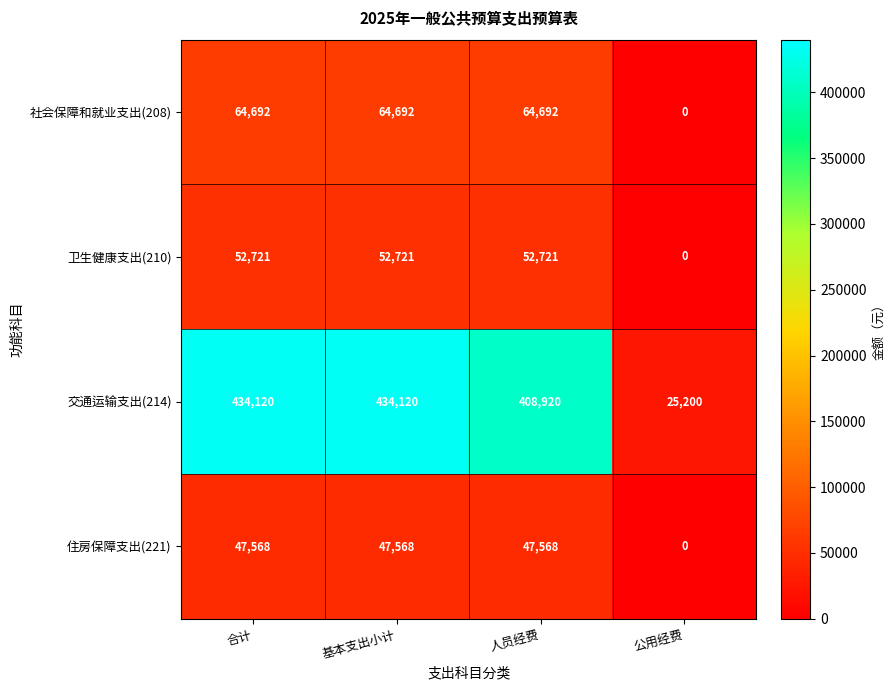

What is the highest value of the 社会保障和就业支出(208) series?

64692